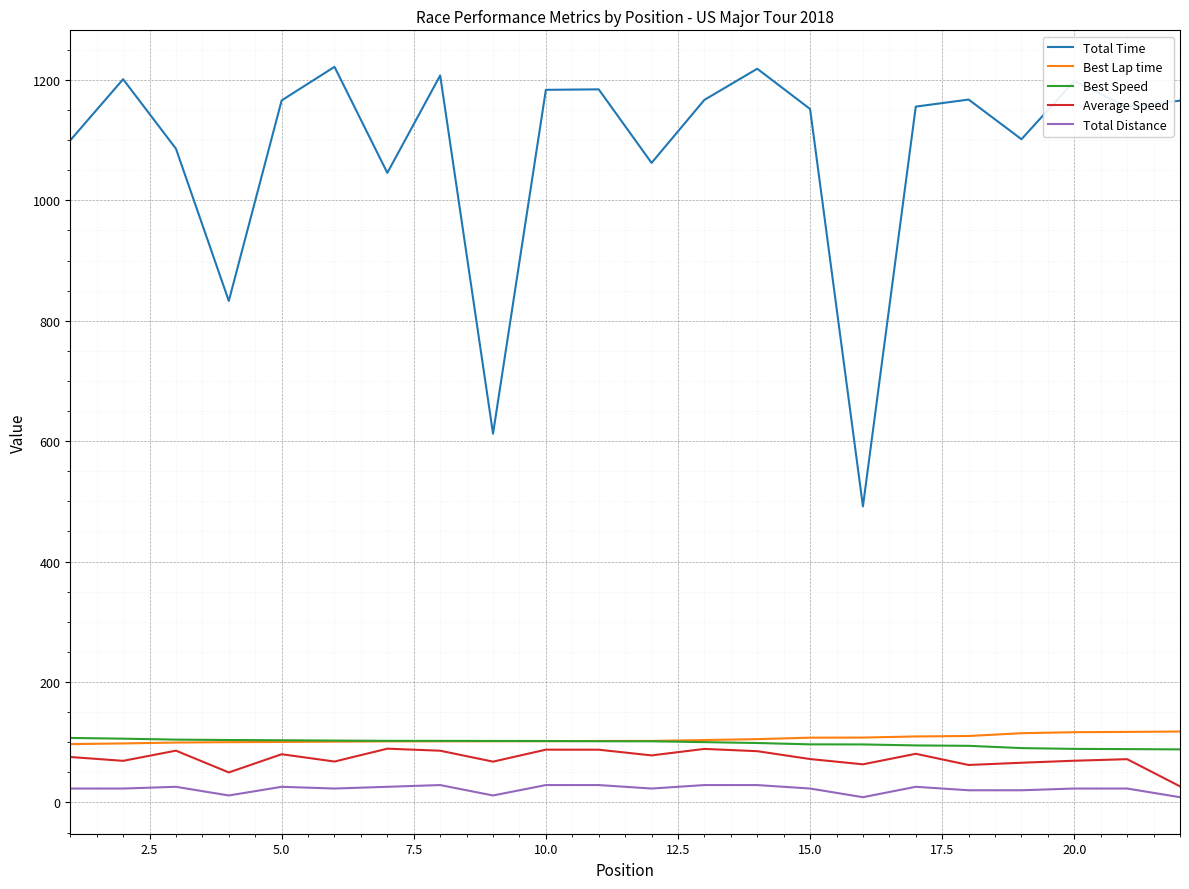

What is the greatest value displayed?

1221.8